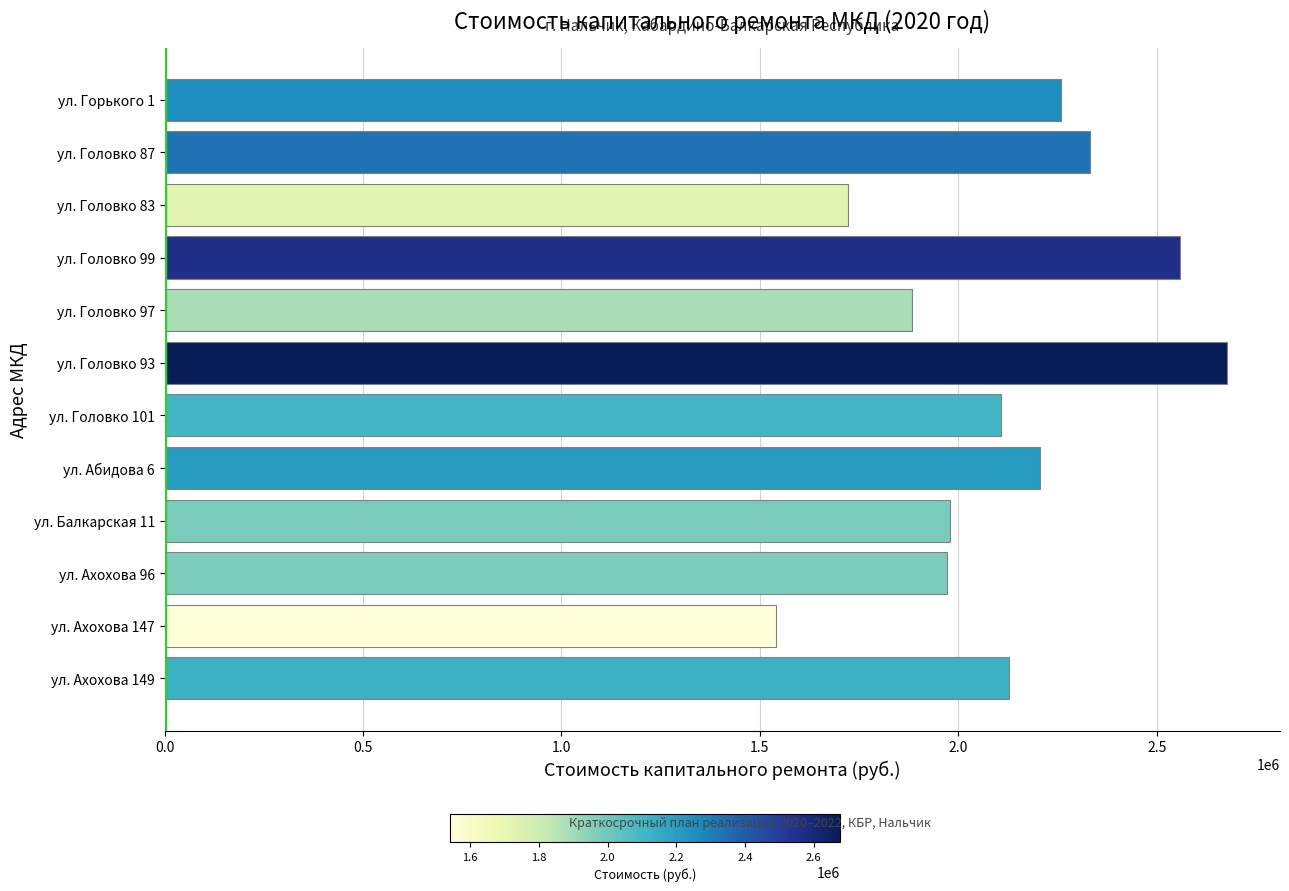

Read the value at ул. Головко 97.

1882191.6